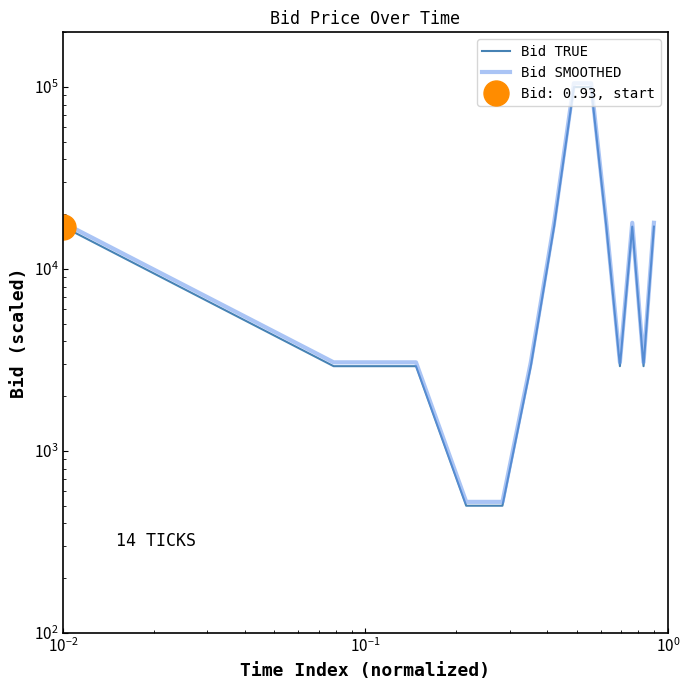

Count the number of data series in this chart.

2